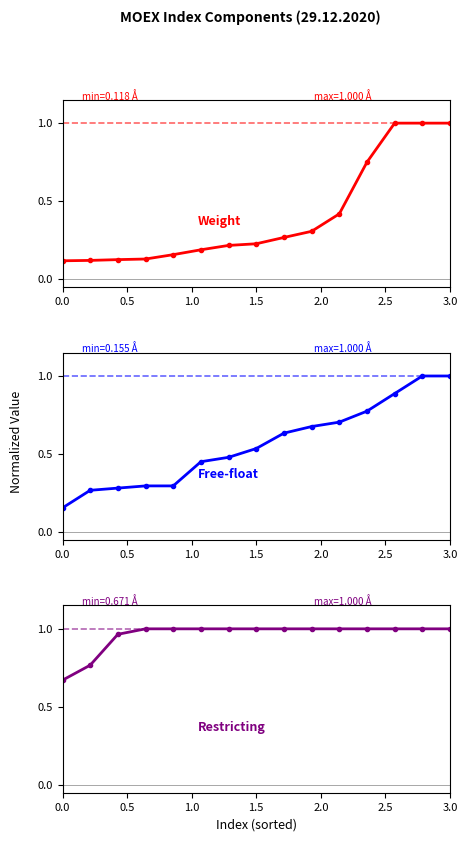

What is the value of the Free-float (normalized) point at the 13th from the left?

0.9